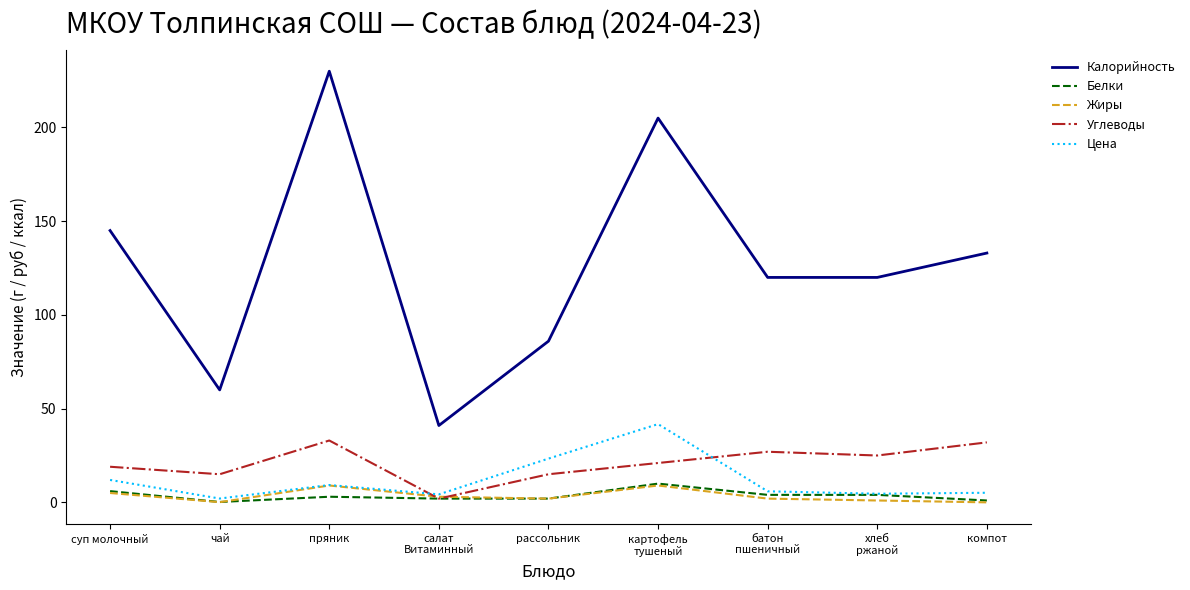

Which series has the widest spread of values?

Калорийность